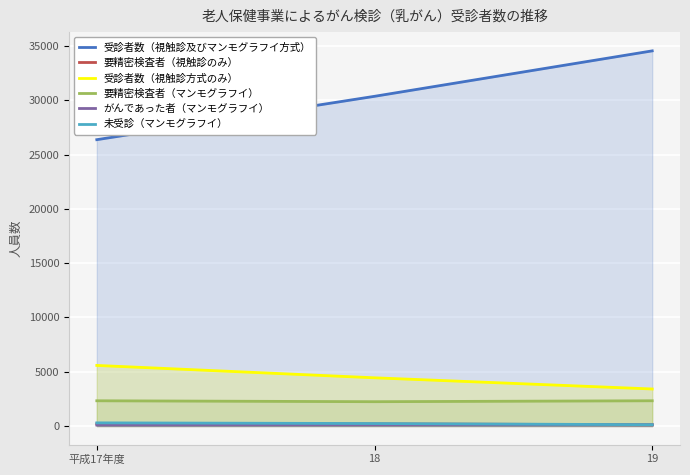

The 受診者数（視触診及びマンモグラフイ方式） series shows 18069 at 平成17年度. True or false?

False